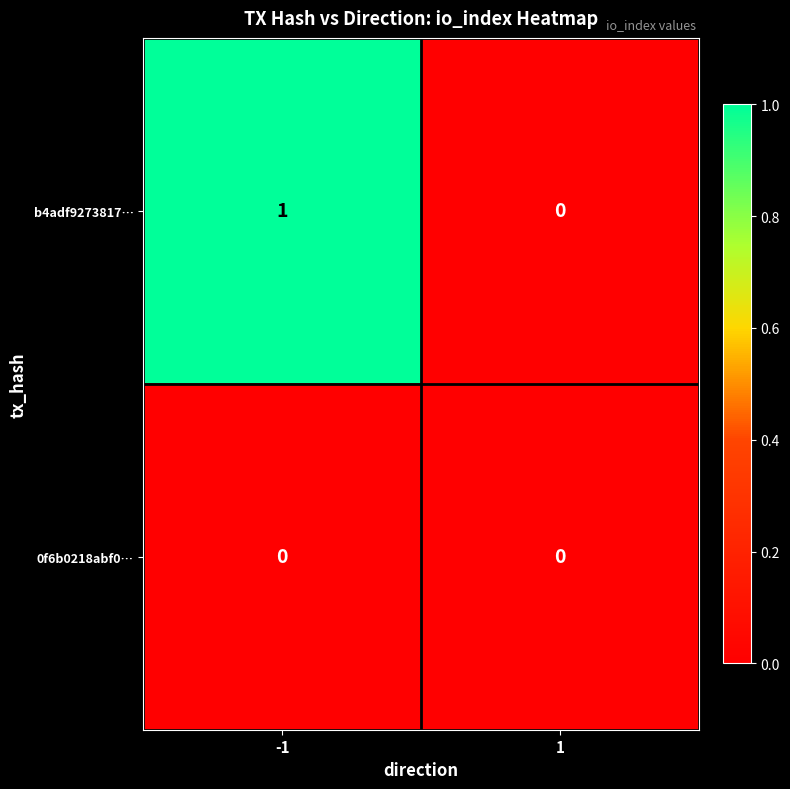

True or false: b4adf9273817… has a value of -1 at 1.

False